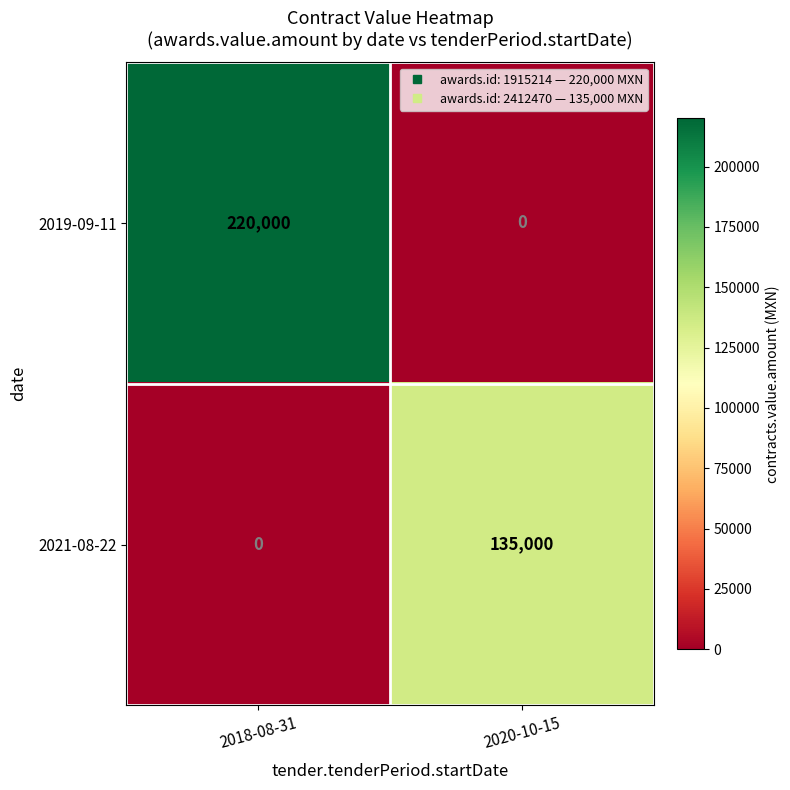

What is the sum of all 2019-09-11 values?

220000